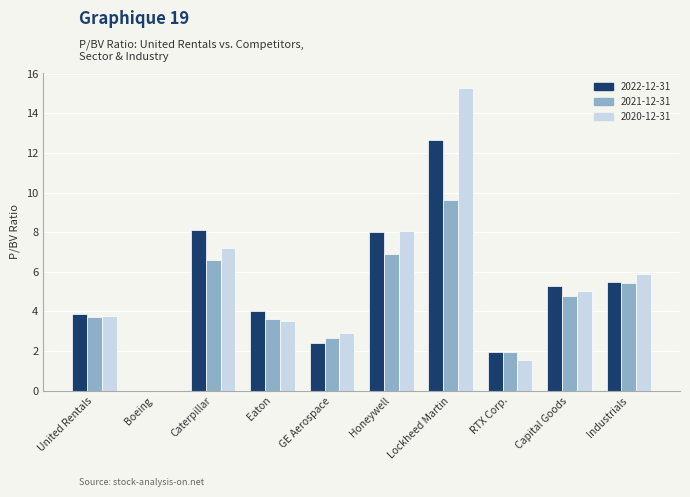

What is the sum of all 2022-12-31 values?

51.9